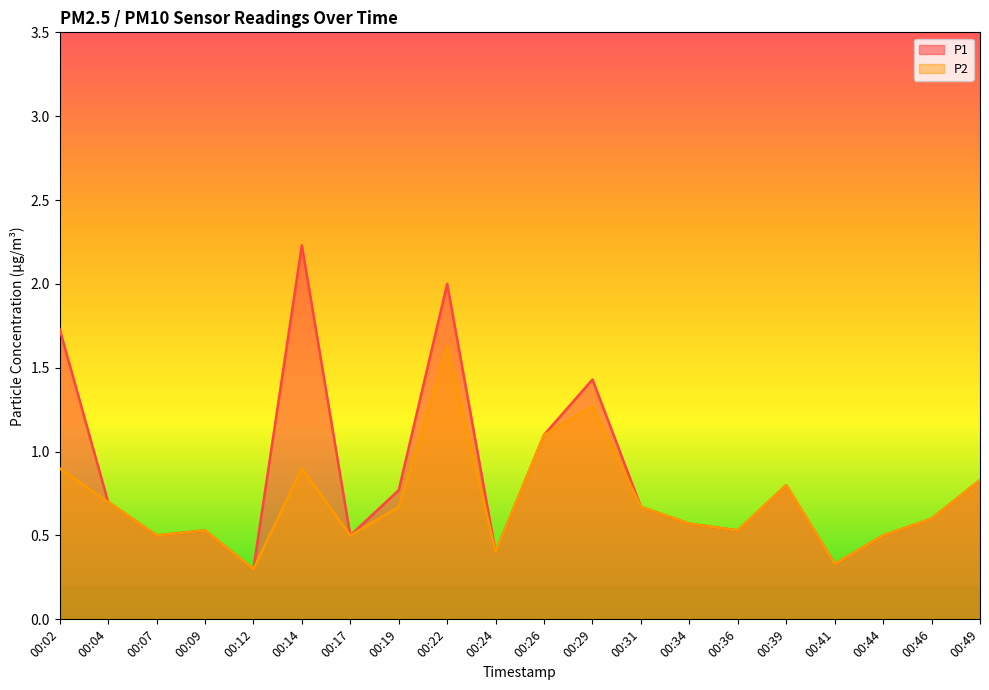

True or false: P1 and P2 cross at least once.

False